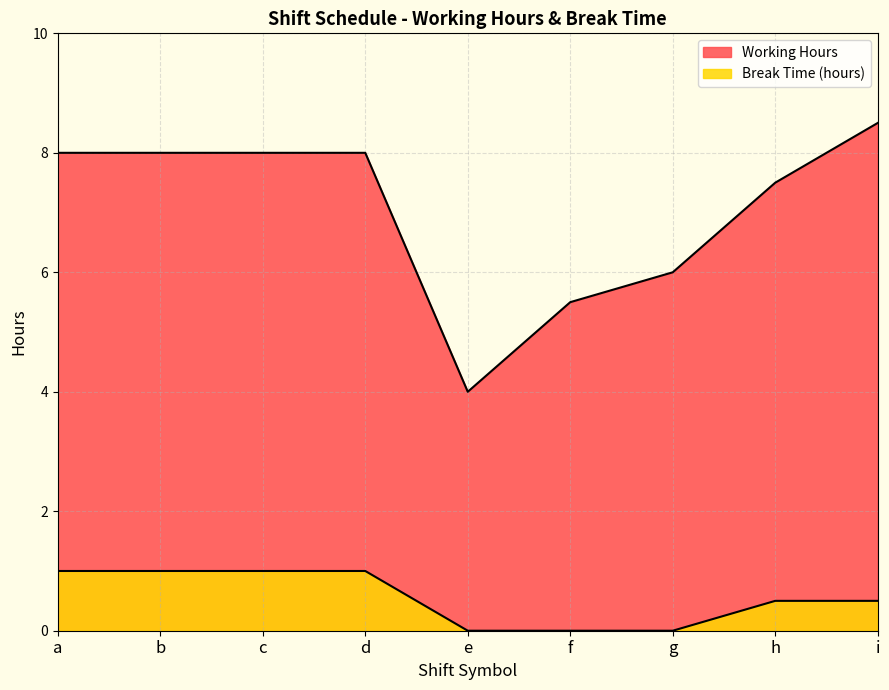

True or false: Break Time (hours) and Working Hours intersect in this chart.

False